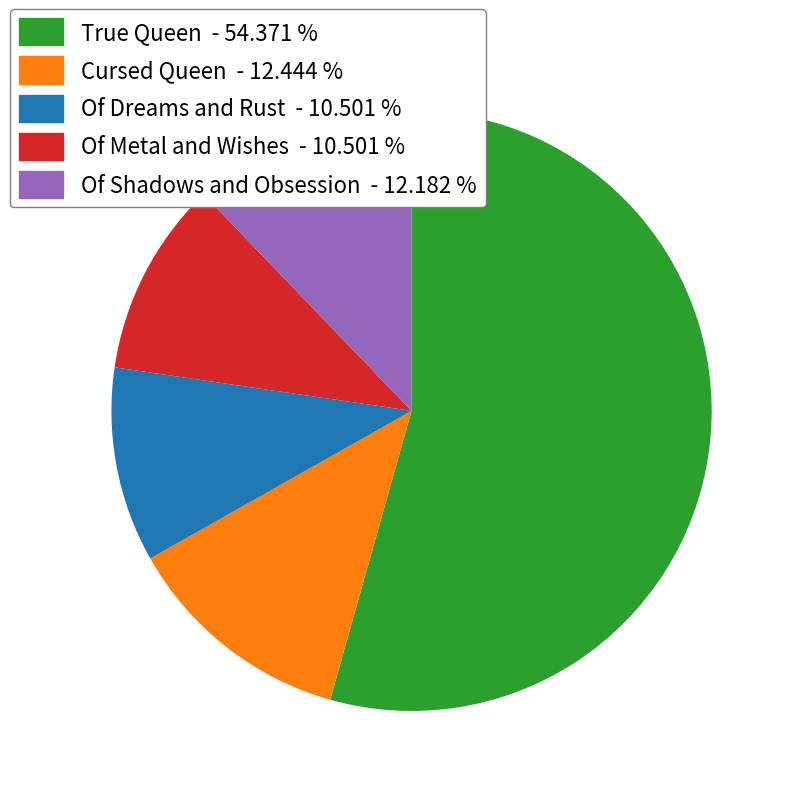

Does True Queen account for over 50% of the chart?

Yes